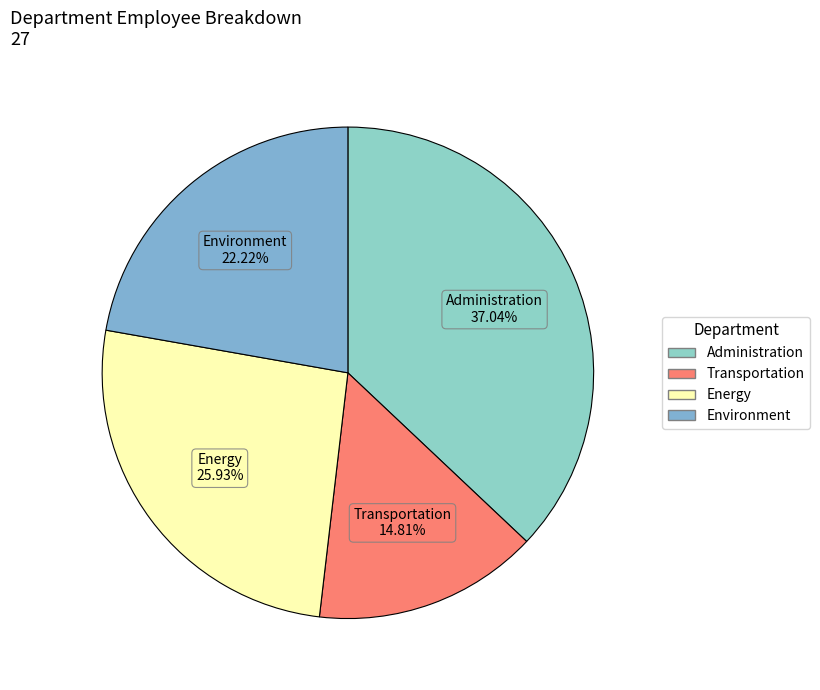

The Environment slice represents 35% of the pie. True or false?

False